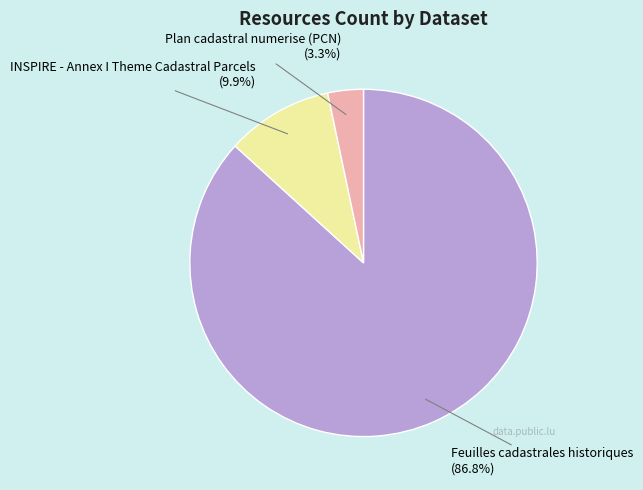

Does any single category account for the majority?

Yes